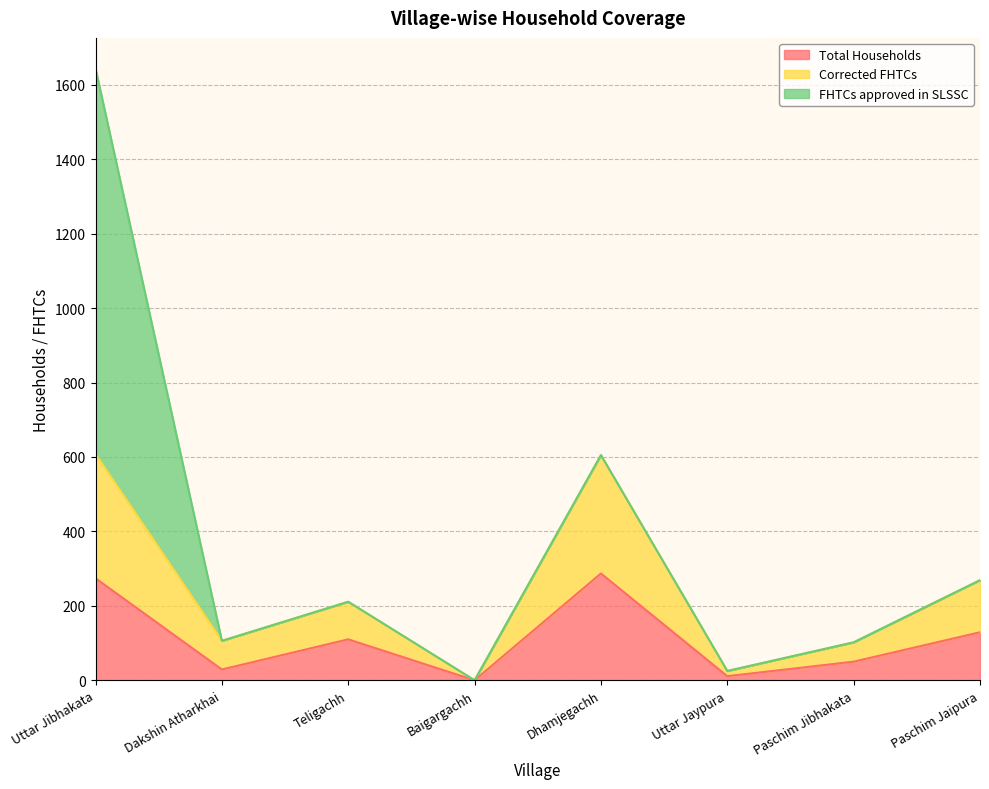

True or false: Total Households has a value of 50 at Paschim Jibhakata.

True